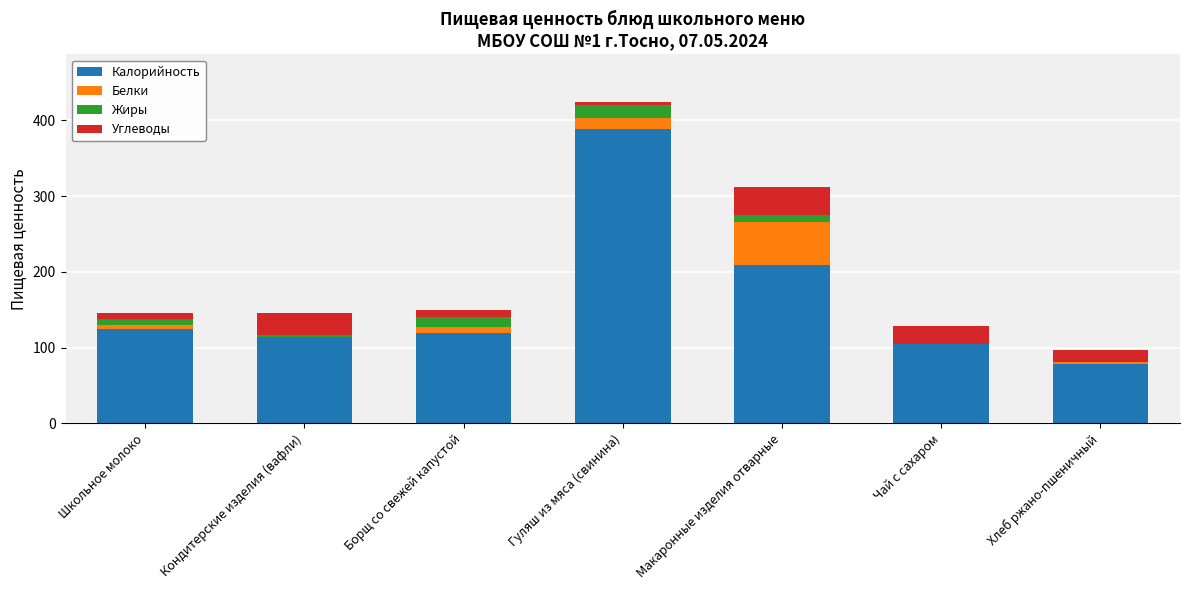

What is the highest value of the Калорийность series?

389.0